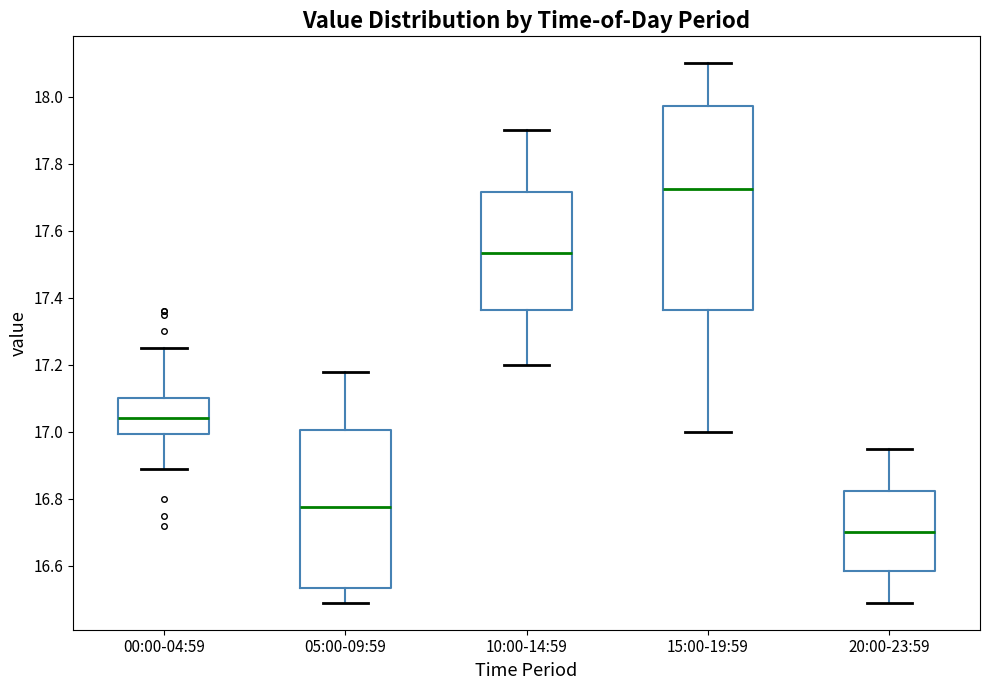

Reading left to right, transcribe this box plot: for each box, give where its median line is, the range the box spans, and where its two whiskers end, as read against the y-axis. The values are not printed on the chart, so give them approximately, as read against the axis.

00:00-04:59: median 17.04, box 17.00 to 17.10, whiskers 16.90 to 17.26
05:00-09:59: median 16.78, box 16.54 to 17.00, whiskers 16.50 to 17.18
10:00-14:59: median 17.54, box 17.36 to 17.72, whiskers 17.20 to 17.90
15:00-19:59: median 17.72, box 17.36 to 17.98, whiskers 17.00 to 18.10
20:00-23:59: median 16.70, box 16.58 to 16.82, whiskers 16.50 to 16.96